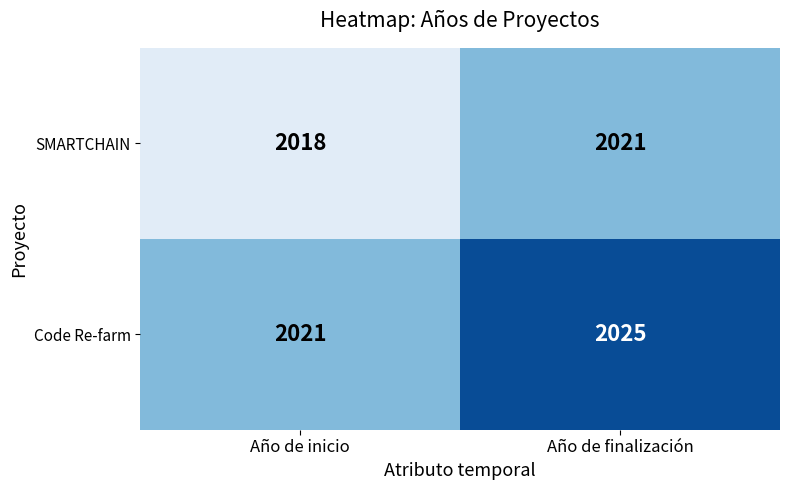

Count the number of categories in the chart.

2